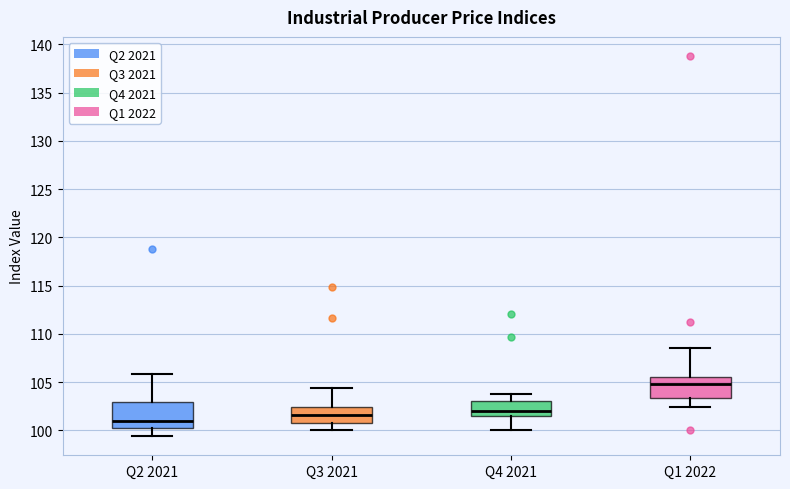

Which box's median line is the highest?

Q1 2022